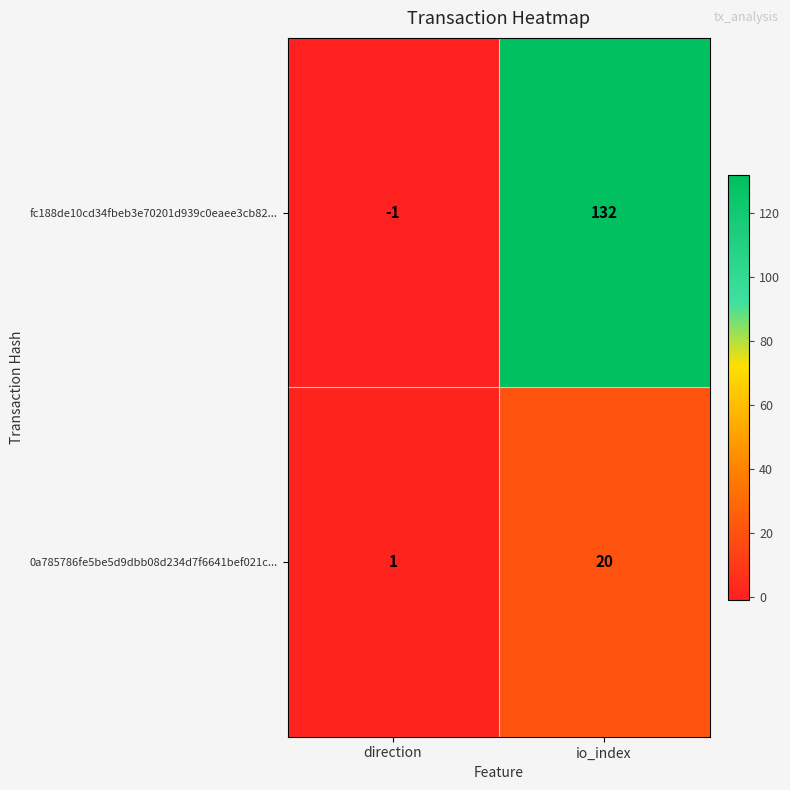

Which series changed the most between direction and io_index?

fc188de10cd34fbeb3e70201d939c0eaee3cb82...